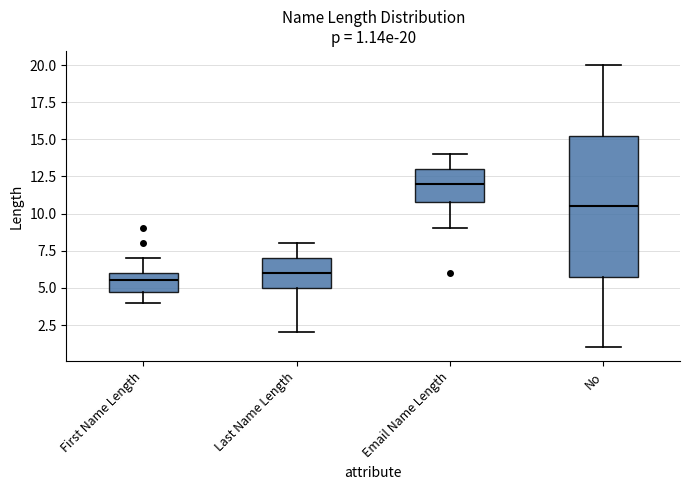

Which box is the tallest, from its lower edge to its upper edge?

No